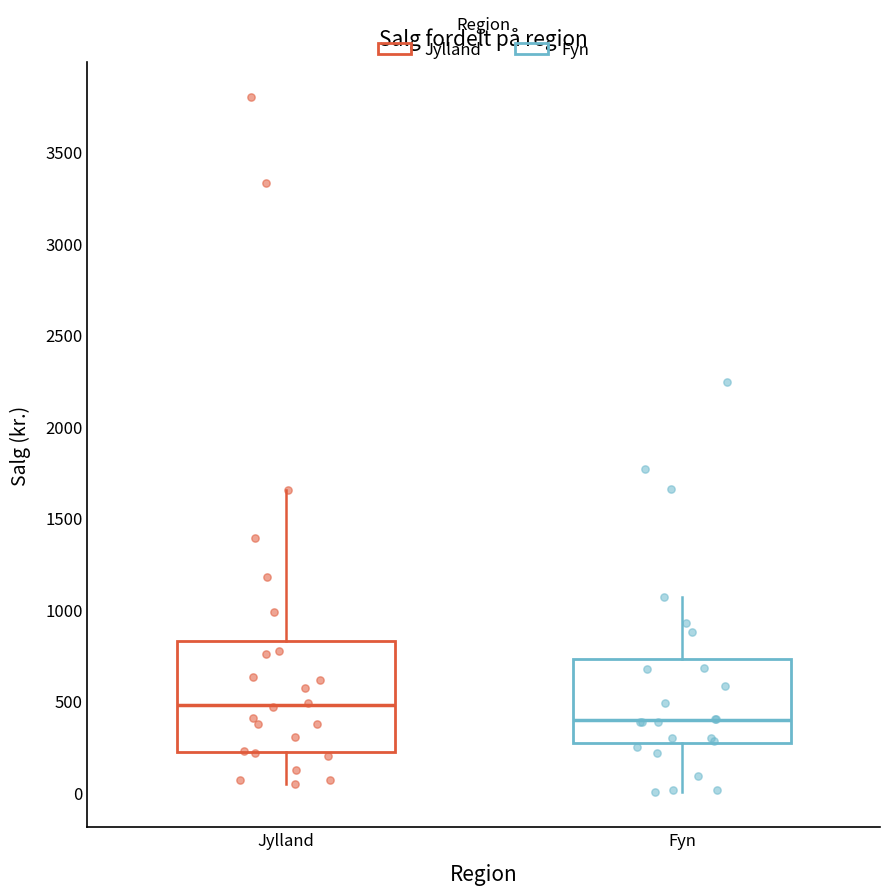

Reading left to right, read every box against the y-axis: the position of its median line, the range the box covers, and the ends of its whiskers. The values are not printed on the chart, so give them approximately, as read against the axis.

Jylland: median 500, box 200 to 850, whiskers 50 to 1650
Fyn: median 400, box 250 to 750, whiskers 0 to 1050